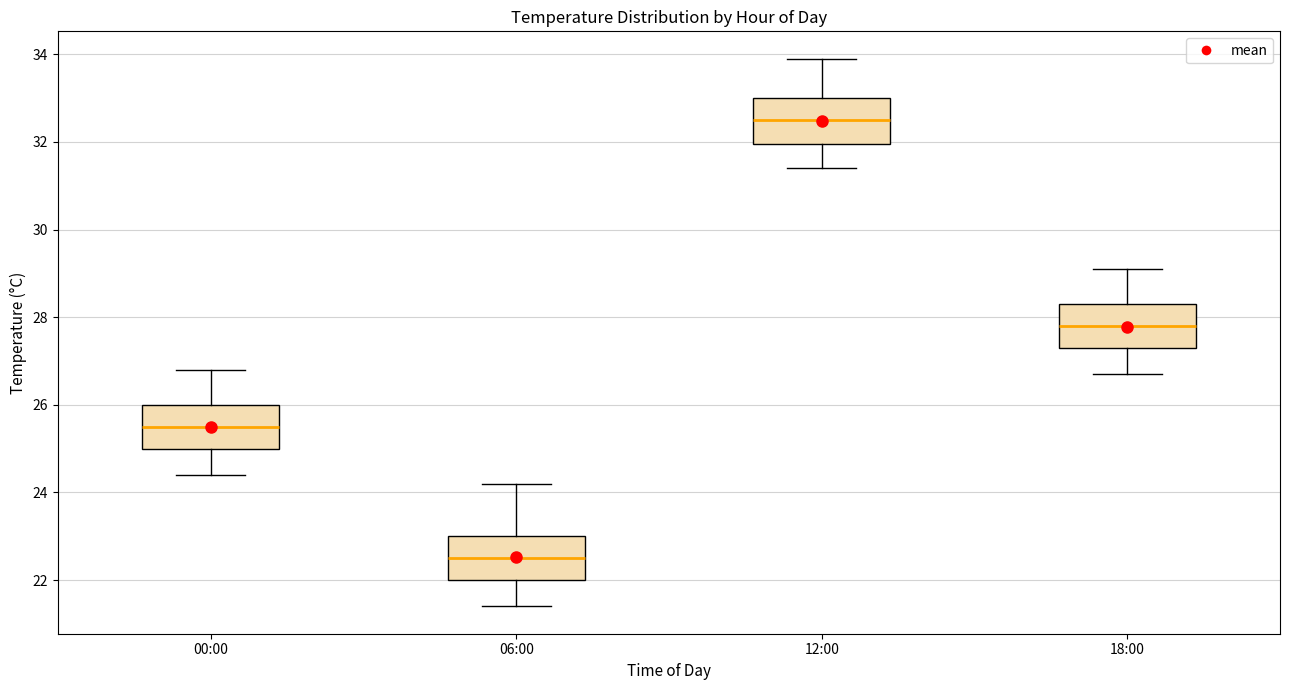

Reading left to right, transcribe this box plot: for each box, give where its median line is, the range the box spans, and where its two whiskers end, as read against the y-axis. The values are not printed on the chart, so give them approximately, as read against the axis.

00:00: median 25.6, box 25.0 to 26.0, whiskers 24.4 to 26.8
06:00: median 22.6, box 22.0 to 23.0, whiskers 21.4 to 24.2
12:00: median 32.6, box 32.0 to 33.0, whiskers 31.4 to 34.0
18:00: median 27.8, box 27.4 to 28.4, whiskers 26.8 to 29.2